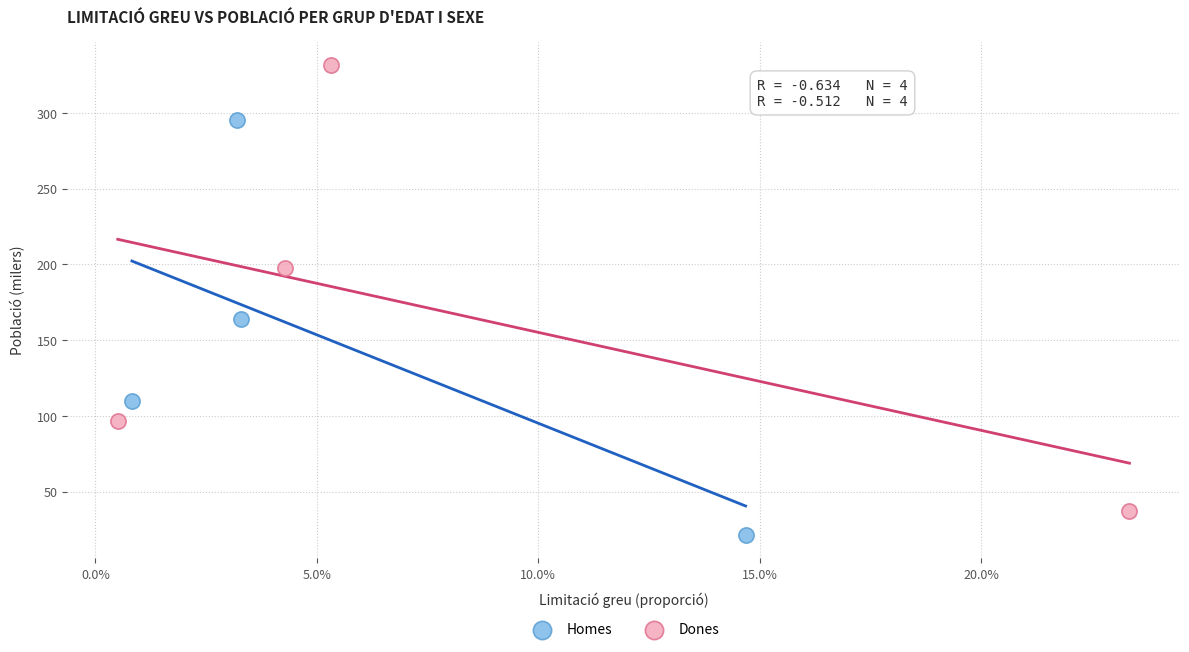

Which series contains the highest Y value?

Dones